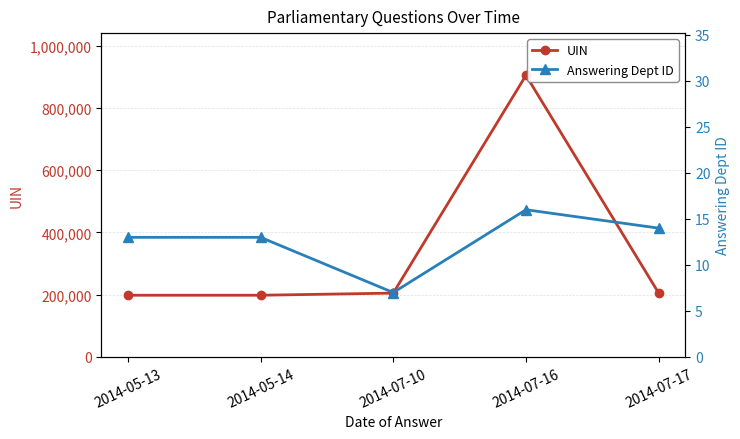

What position from the right is 2014-07-16?

2